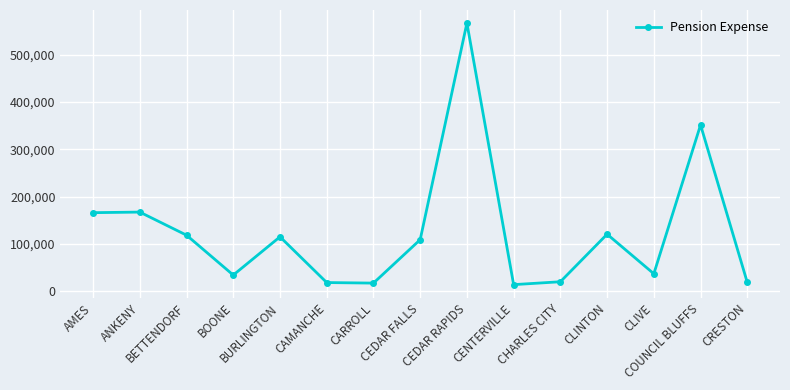

What is the value of the 11th point from the left?

20317